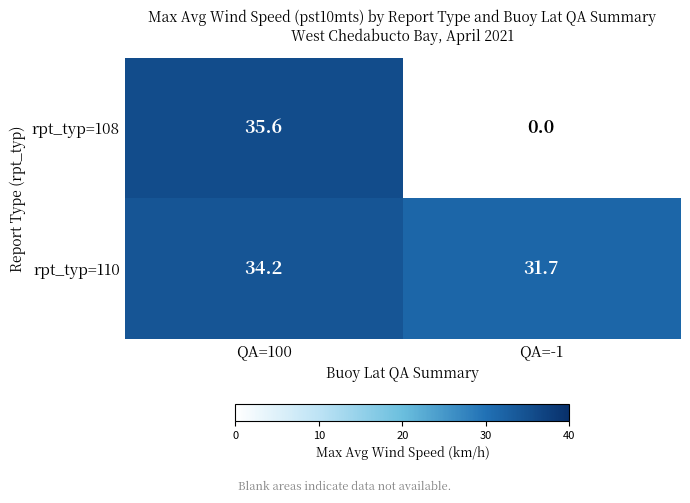

True or false: rpt_typ=108 has a value of 35.6 at QA=100.

True